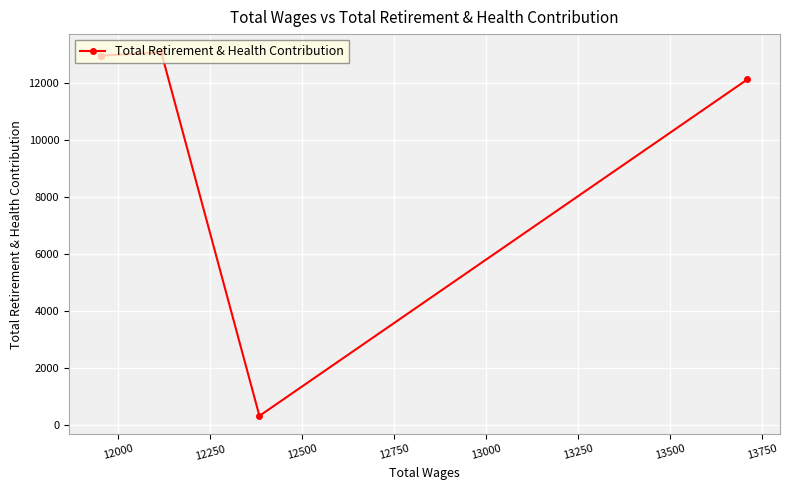

What is the sum of the values at 12000 and 12250?

13393